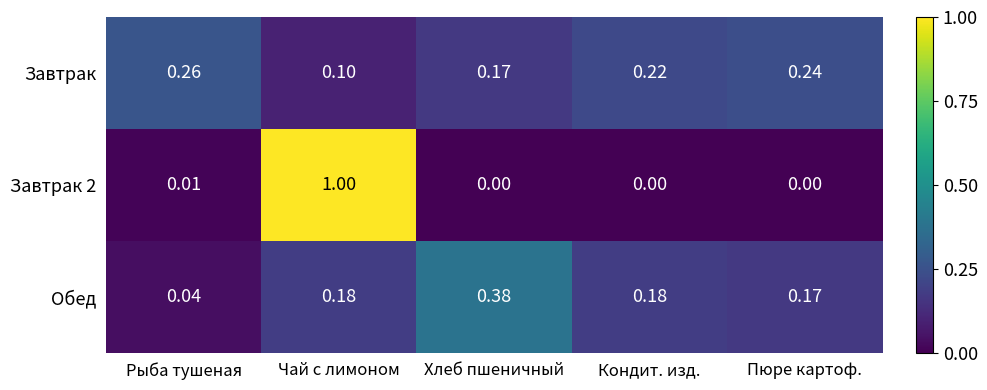

Which series has the largest range (max minus min)?

Завтрак 2